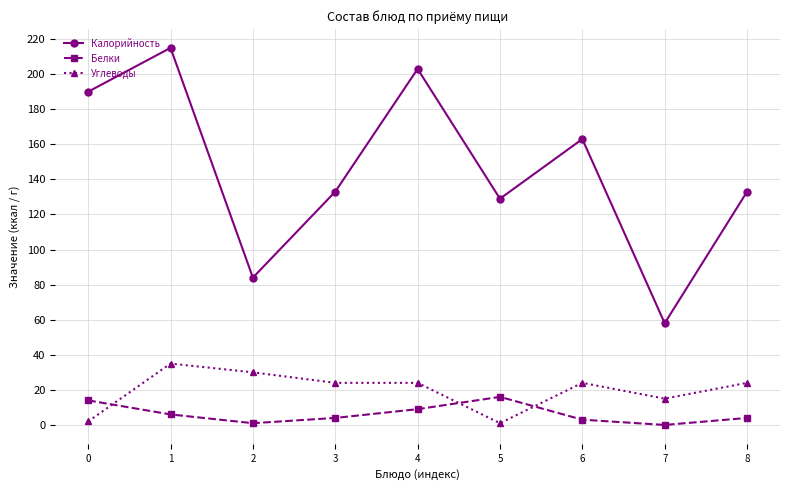

At which label does Белки reach its peak?

5